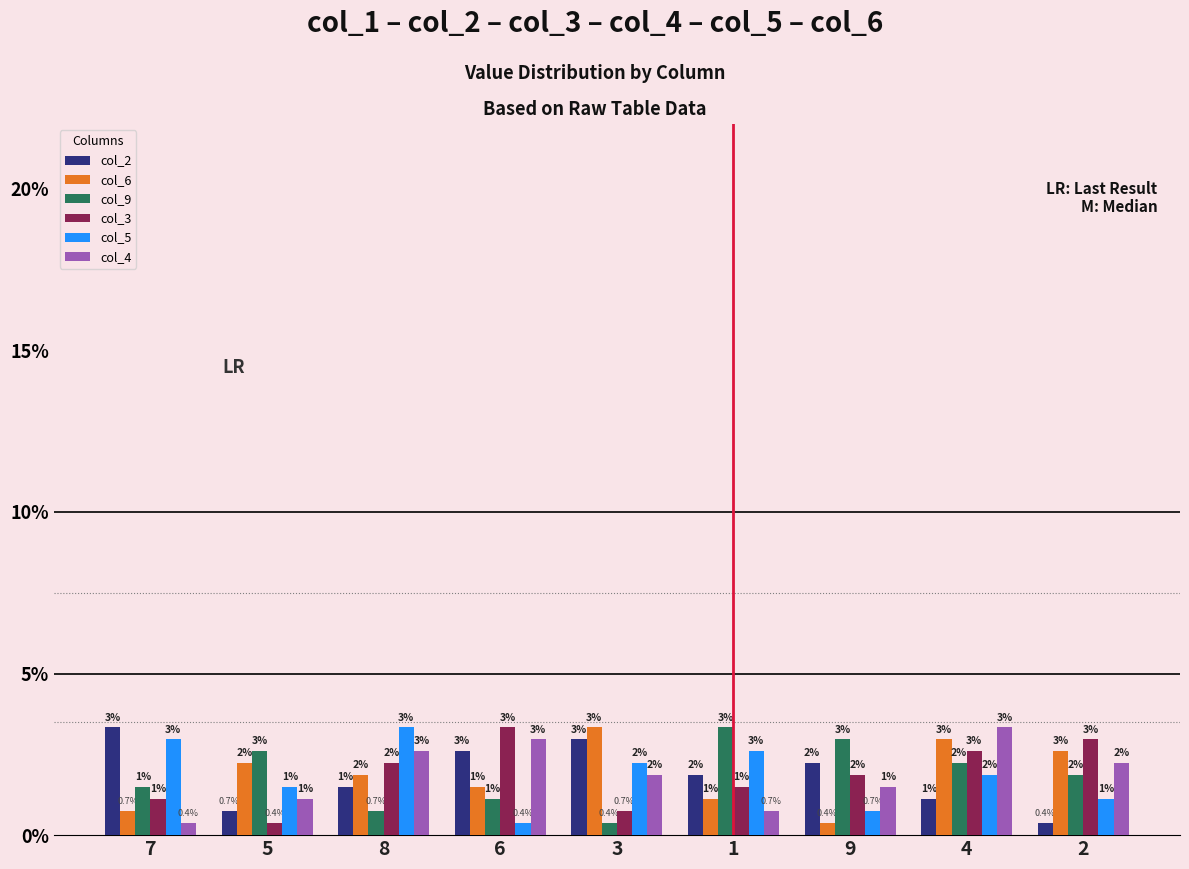

At 1, list the series in order from largest to smallest.

col_9, col_5, col_2, col_3, col_6, col_4